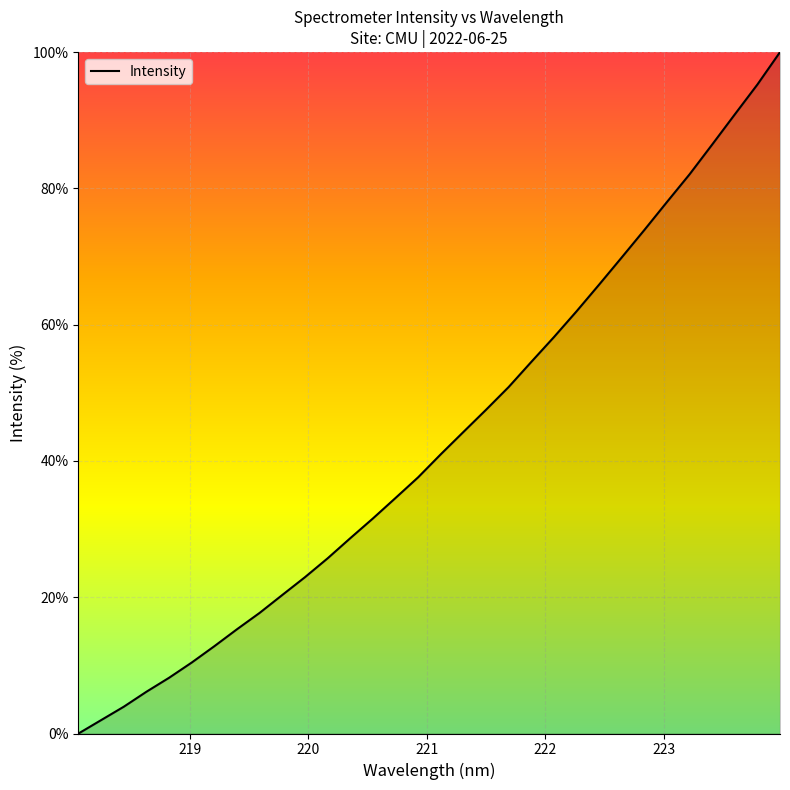

What is the maximum value shown in the chart?

100.0